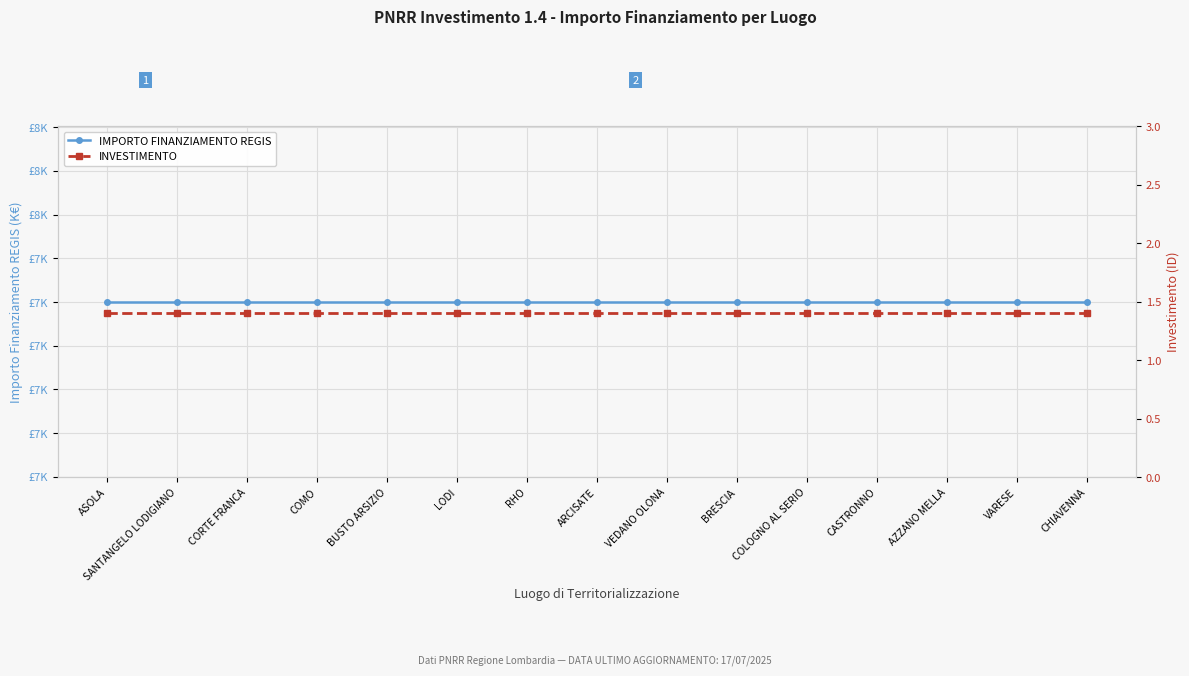

True or false: IMPORTO FINANZIAMENTO REGIS and INVESTIMENTO intersect in this chart.

False